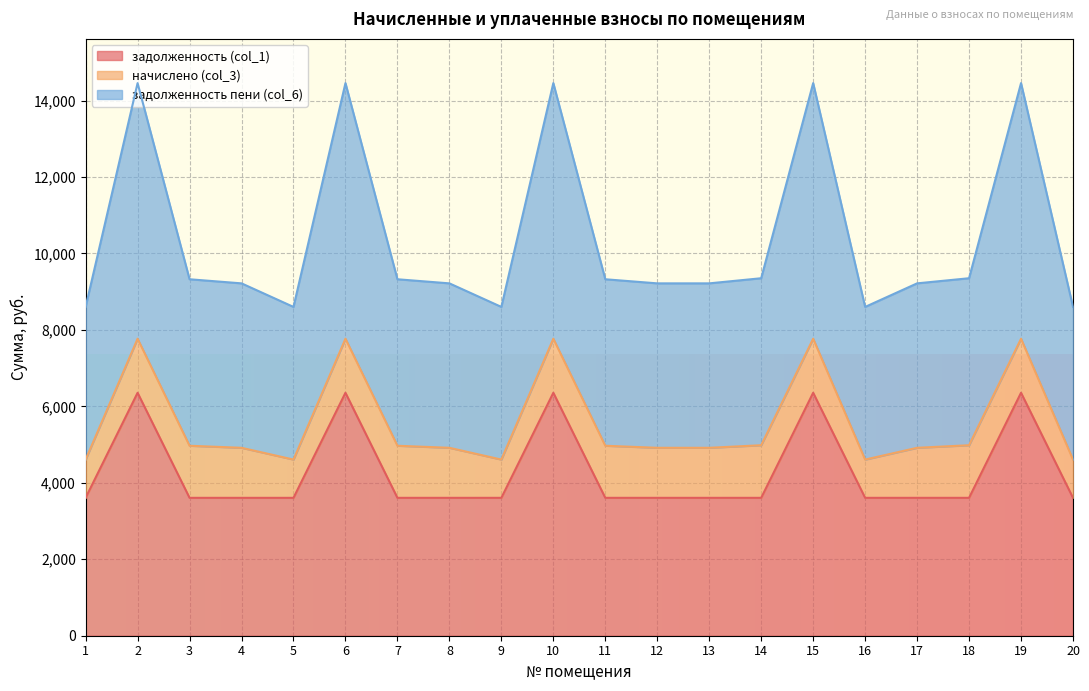

True or false: задолженность (col_1) has more than 1 interior local peaks.

True